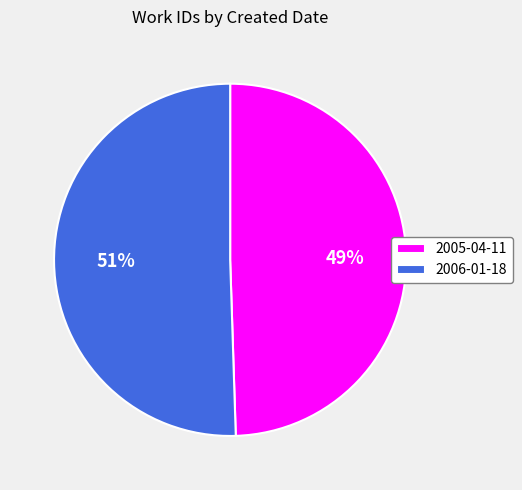

The 2006-01-18 slice represents 51% of the pie. True or false?

True